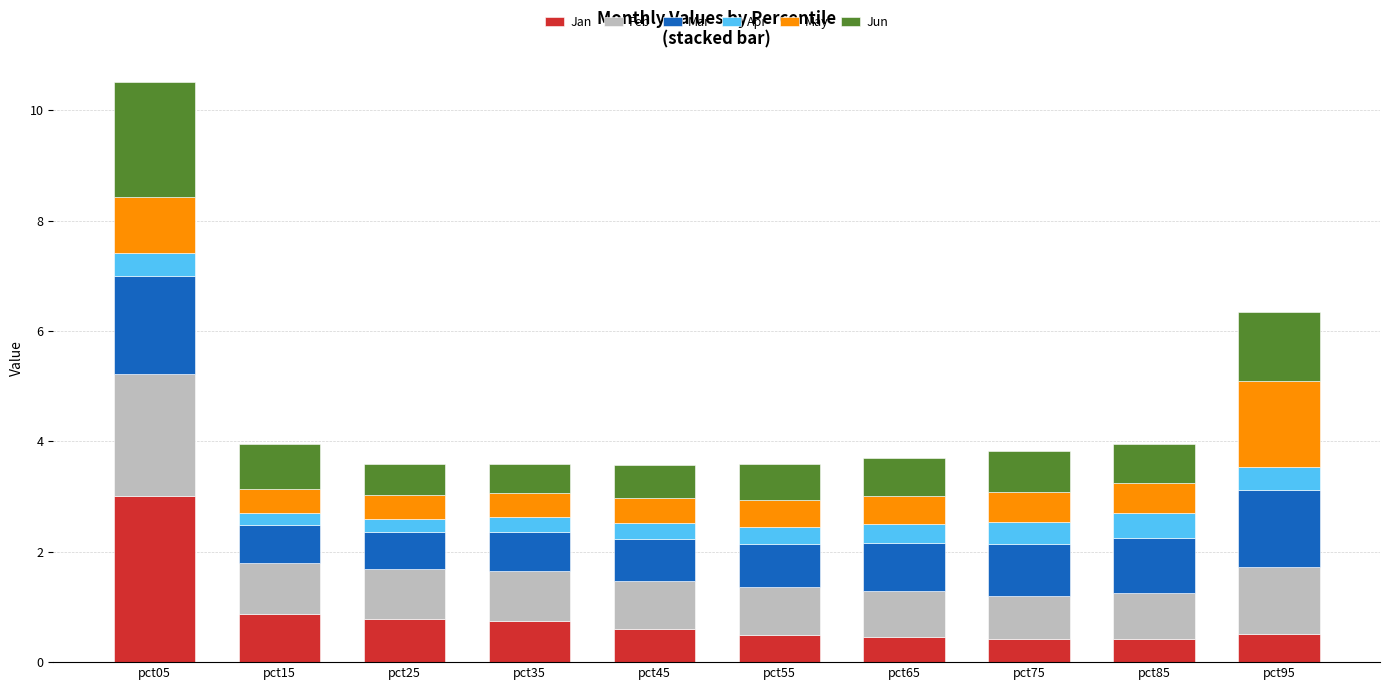

What is the total value across all series at pct55?

3.6